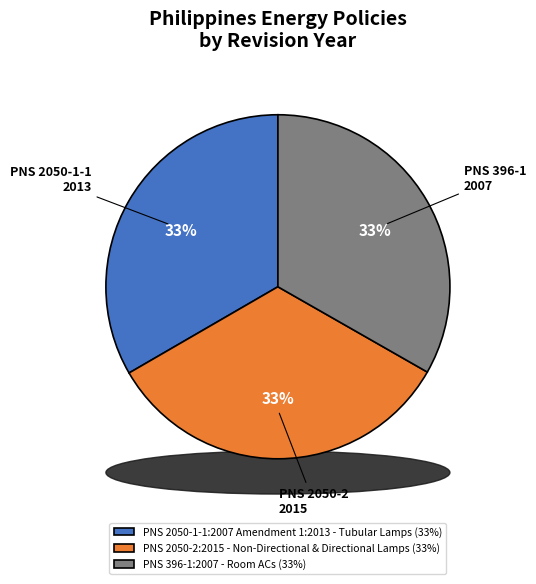

Does any single category account for the majority?

No